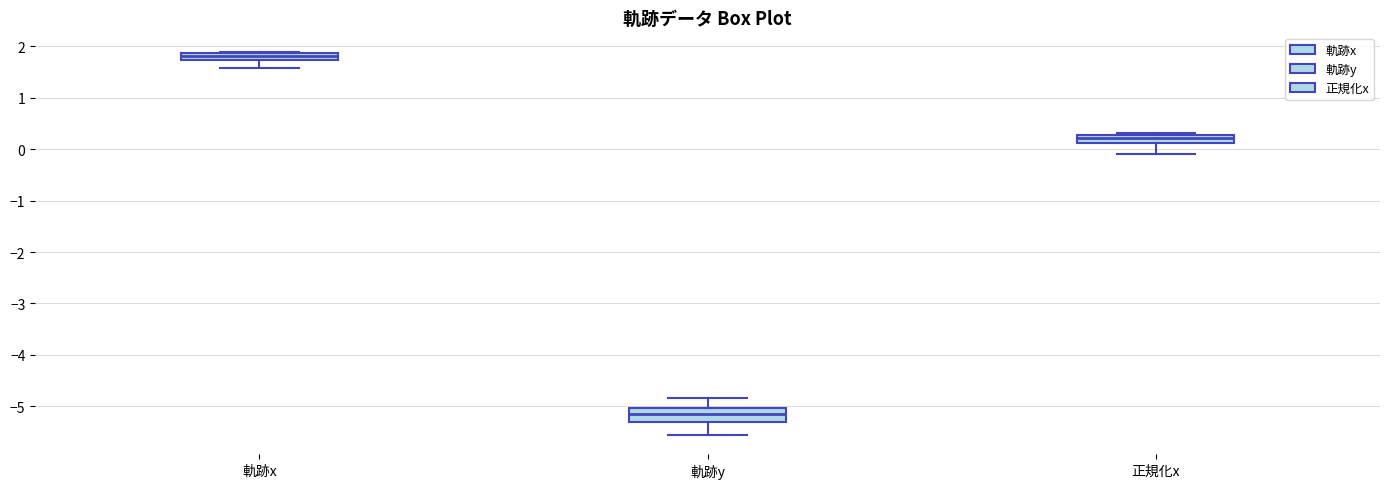

Which box has the highest median line?

軌跡x